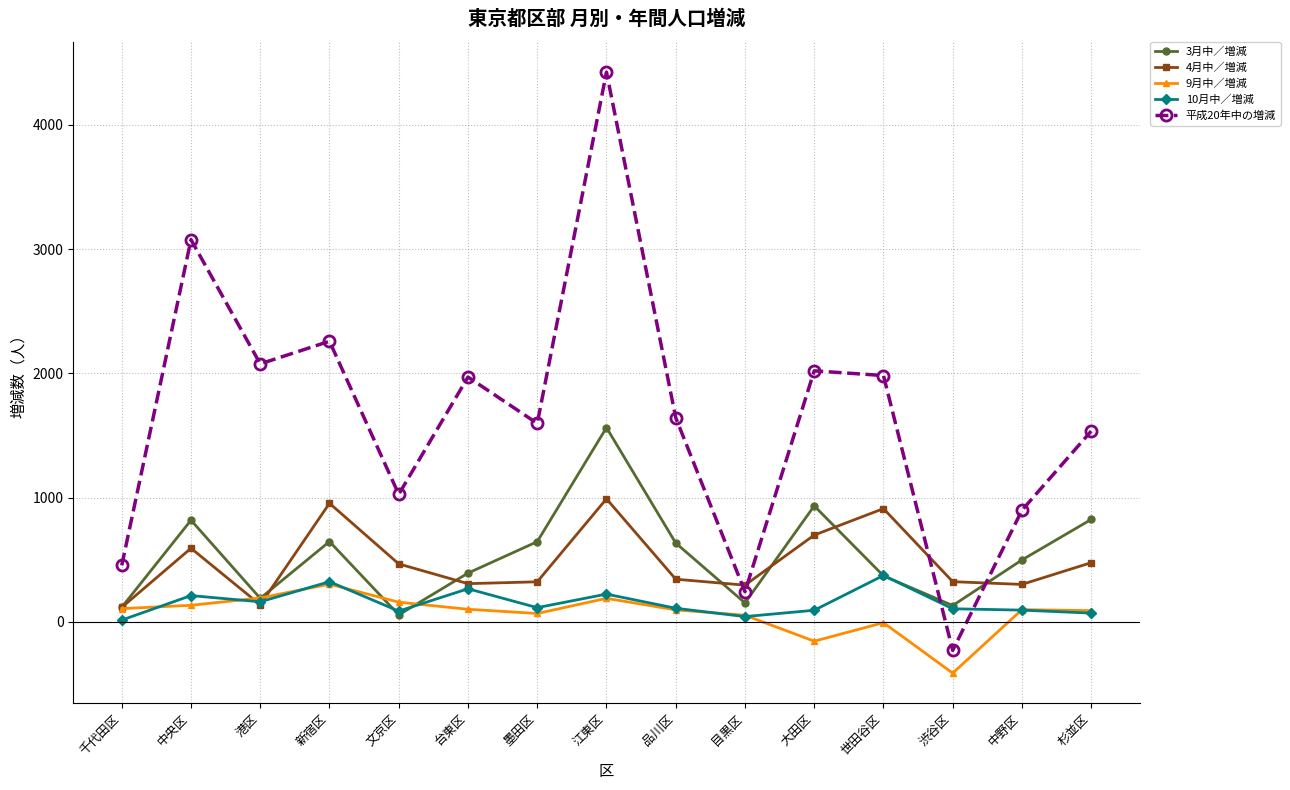

Between which two adjacent categories do 4月中／増減 and 10月中／増減 first intersect?

中央区 and 港区